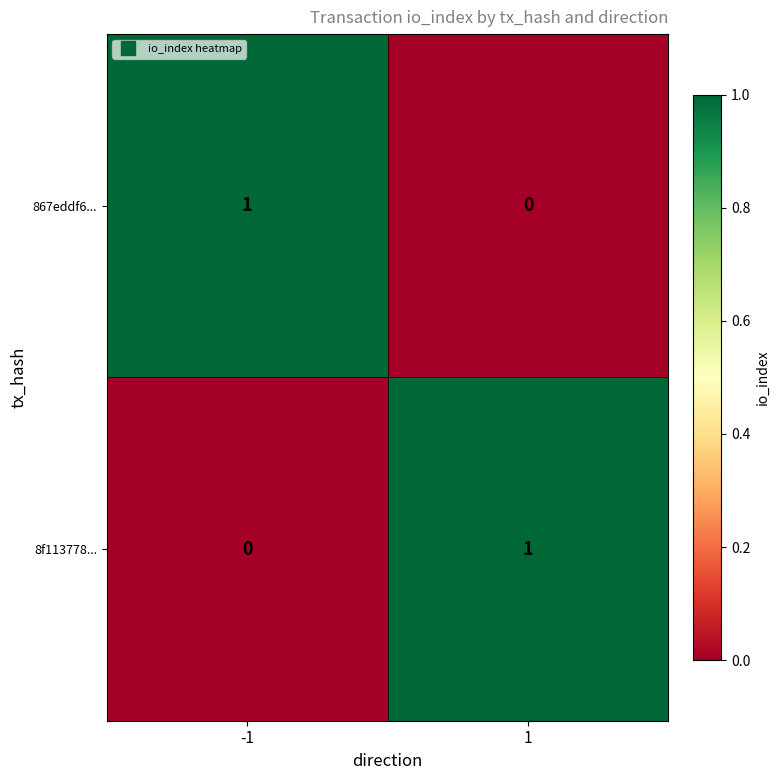

Is it true that 867eddf6... equals -1 at 1?

False